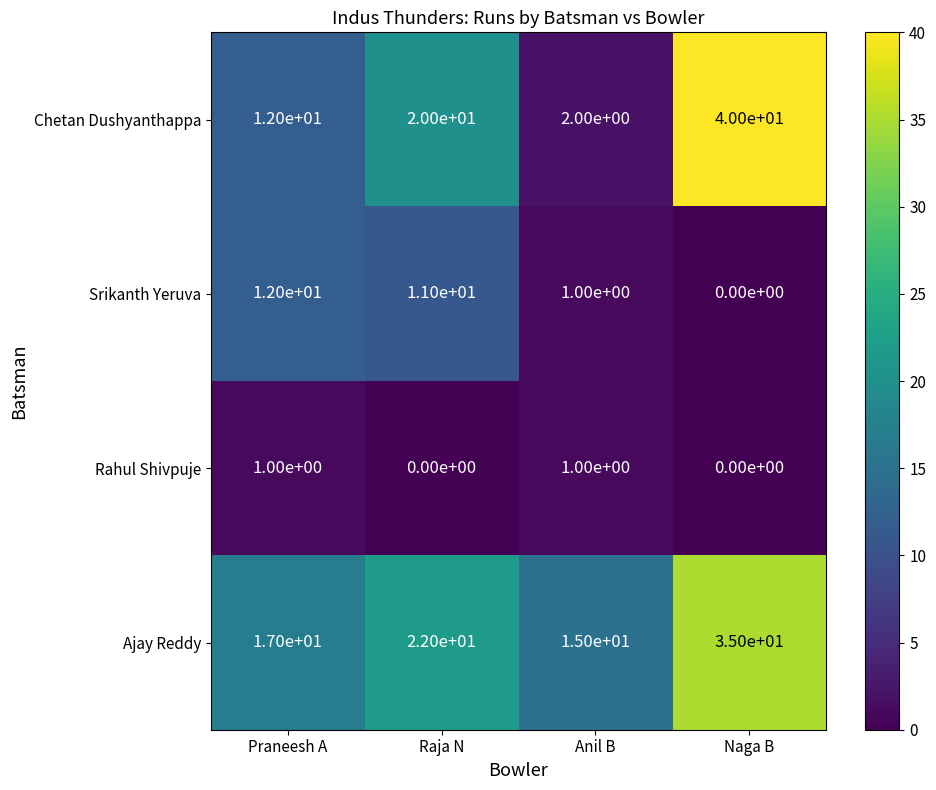

The value of Chetan Dushyanthappa at Anil B is 2. True or false?

True